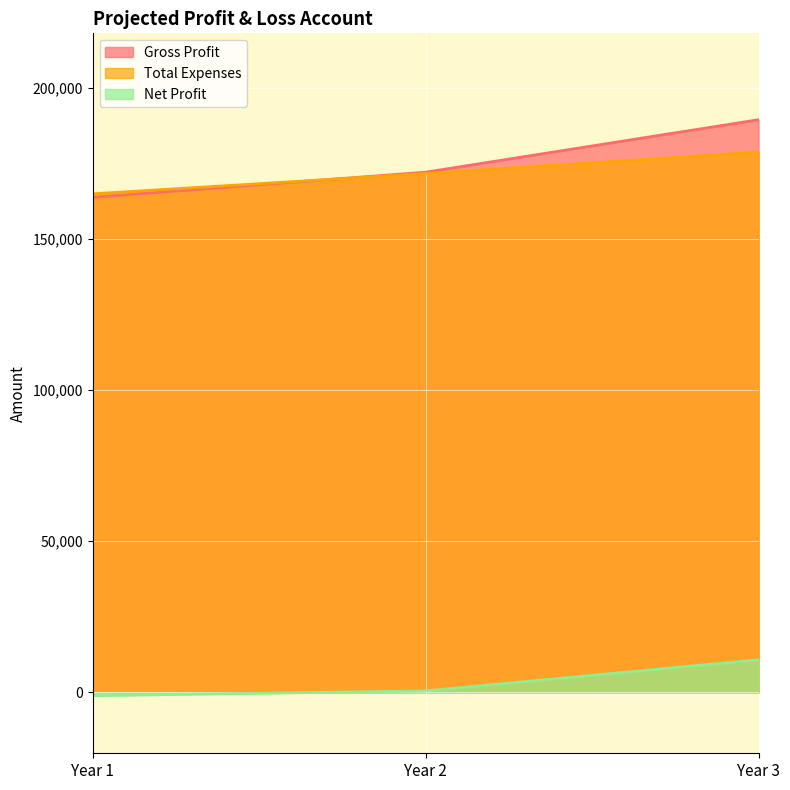

What is the sum of all Gross Profit values?

525161